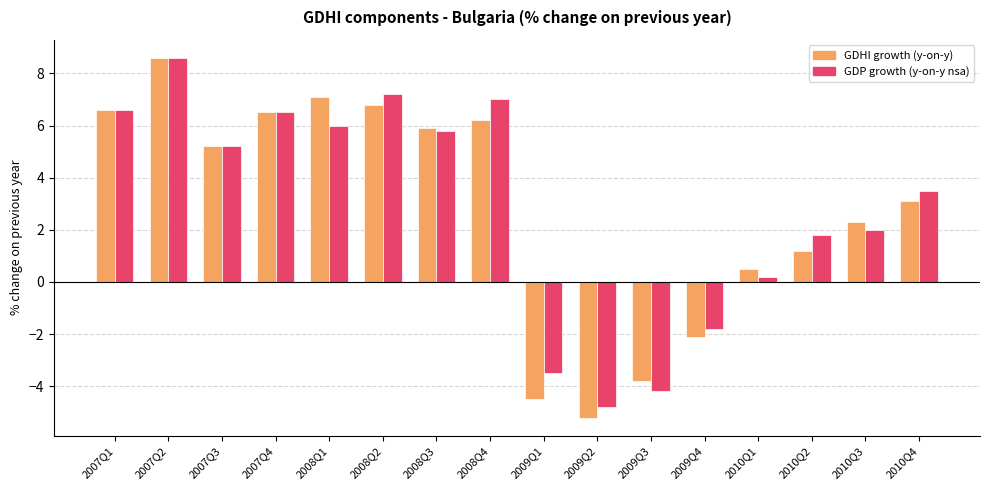

At which category does the chart reach its minimum across all series?

2009Q2